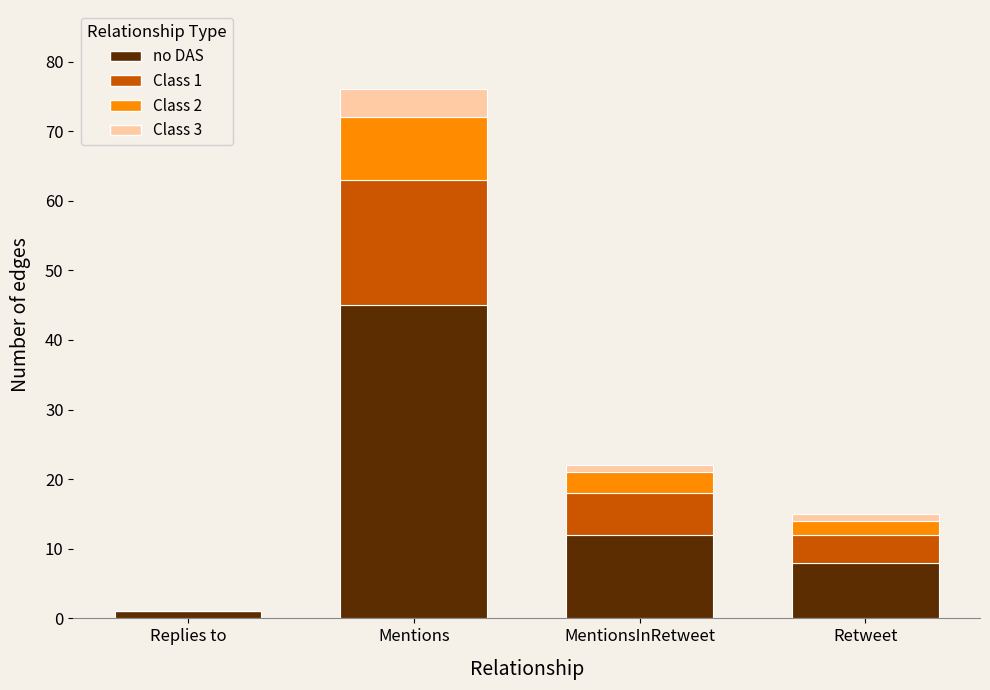

Where is no DAS nearest to the value 23?

MentionsInRetweet